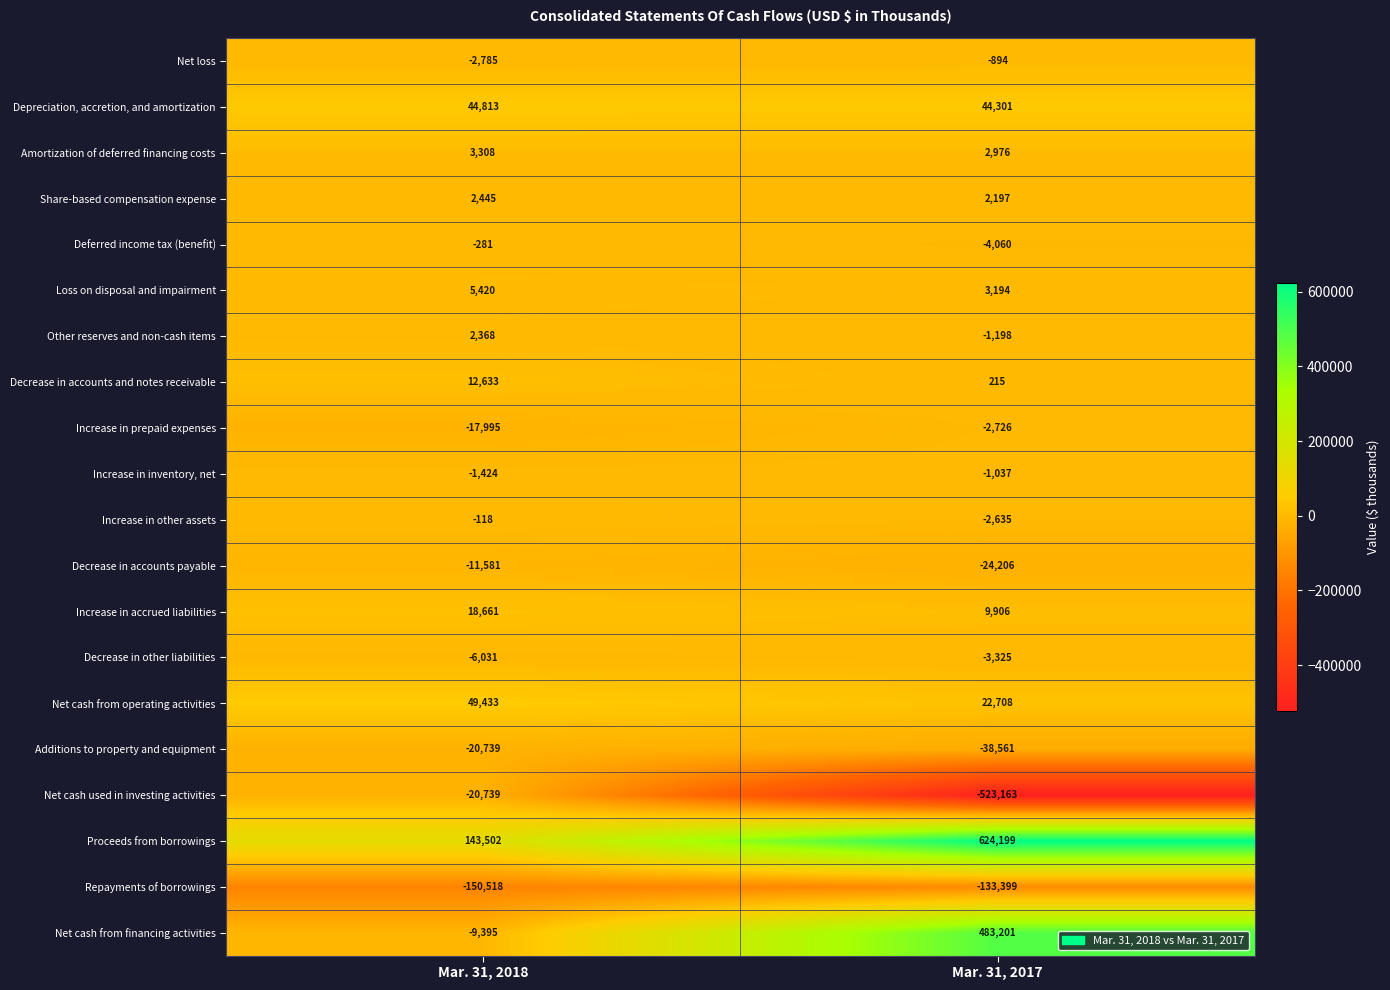

What is the sum of all Net cash from financing activities values?

473806